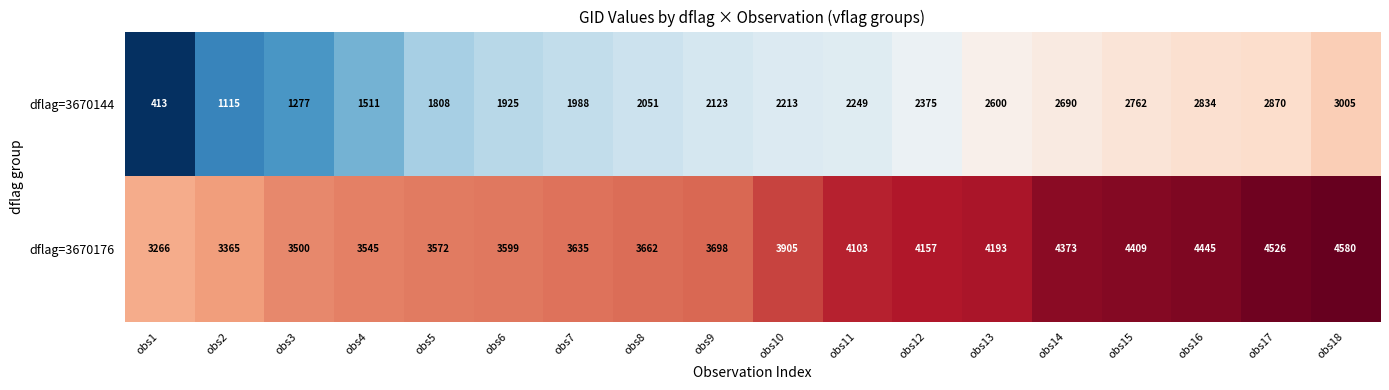

Which label corresponds to the smallest value in the chart?

obs1